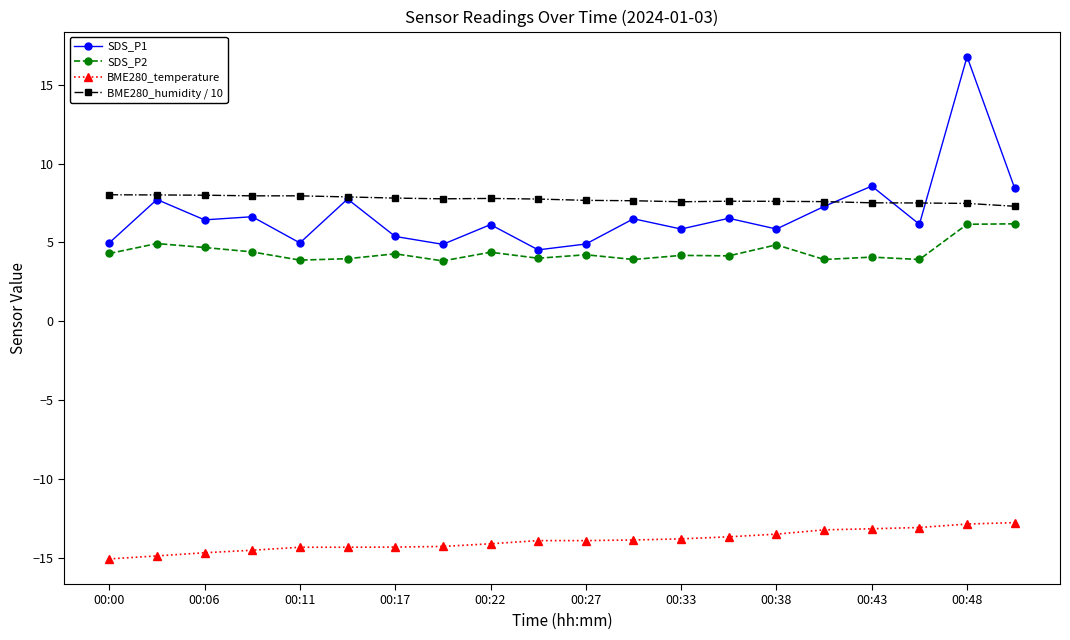

Rank the series by their maximum value, from lowest to highest.

BME280_temperature, SDS_P2, BME280_humidity / 10, SDS_P1